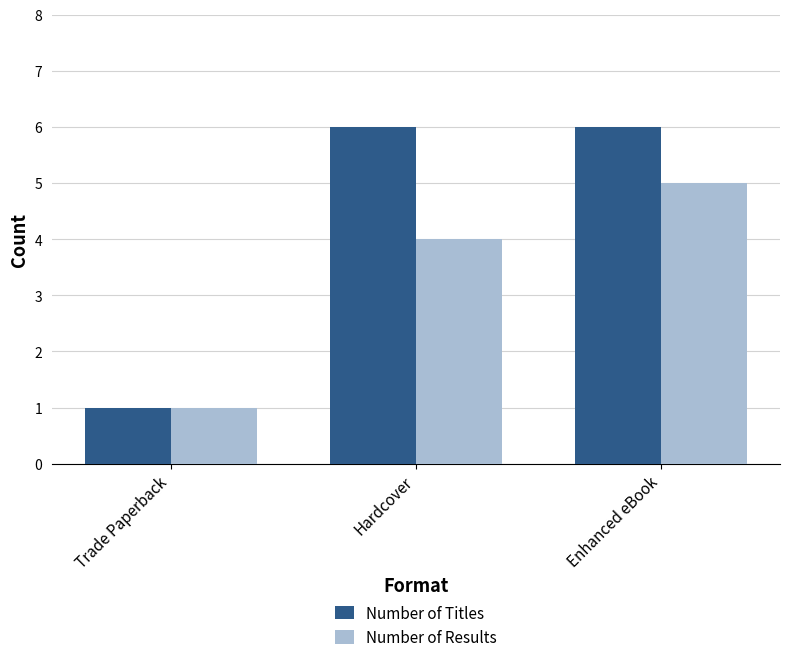

Which series changed the most between Hardcover and Enhanced eBook?

Number of Results